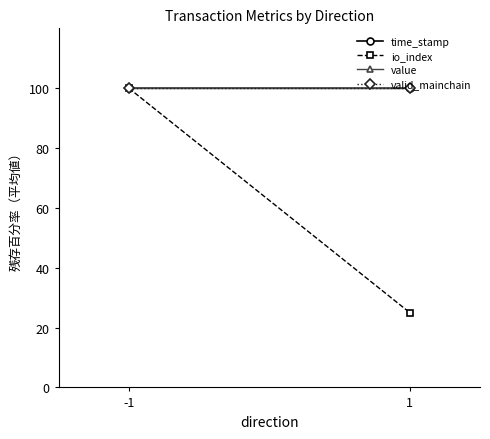

What is the minimum value shown in the chart?

25.0